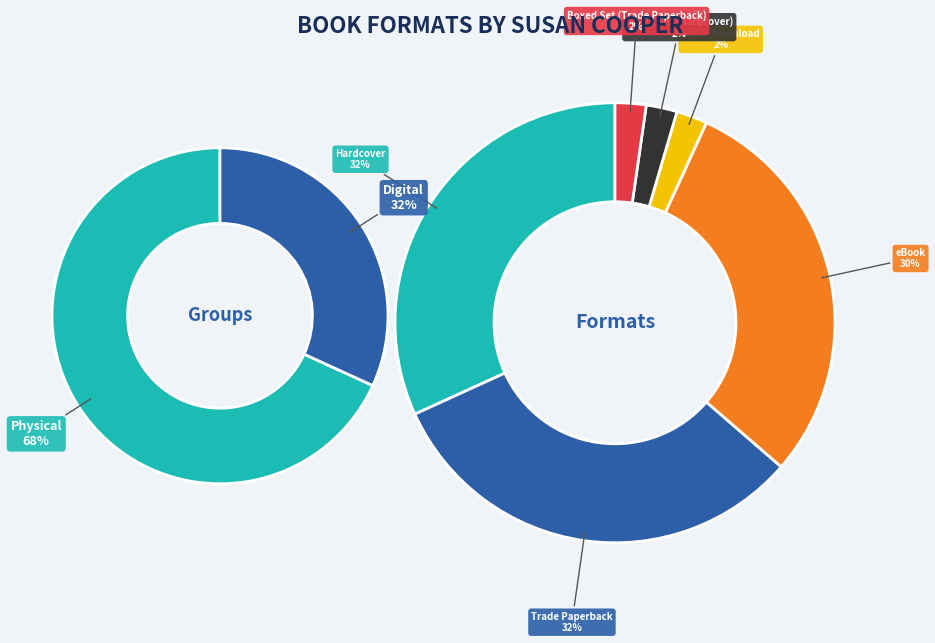

Combined, what portion of the pie is eBook and Boxed Set (Trade Paperback)?

31.8%